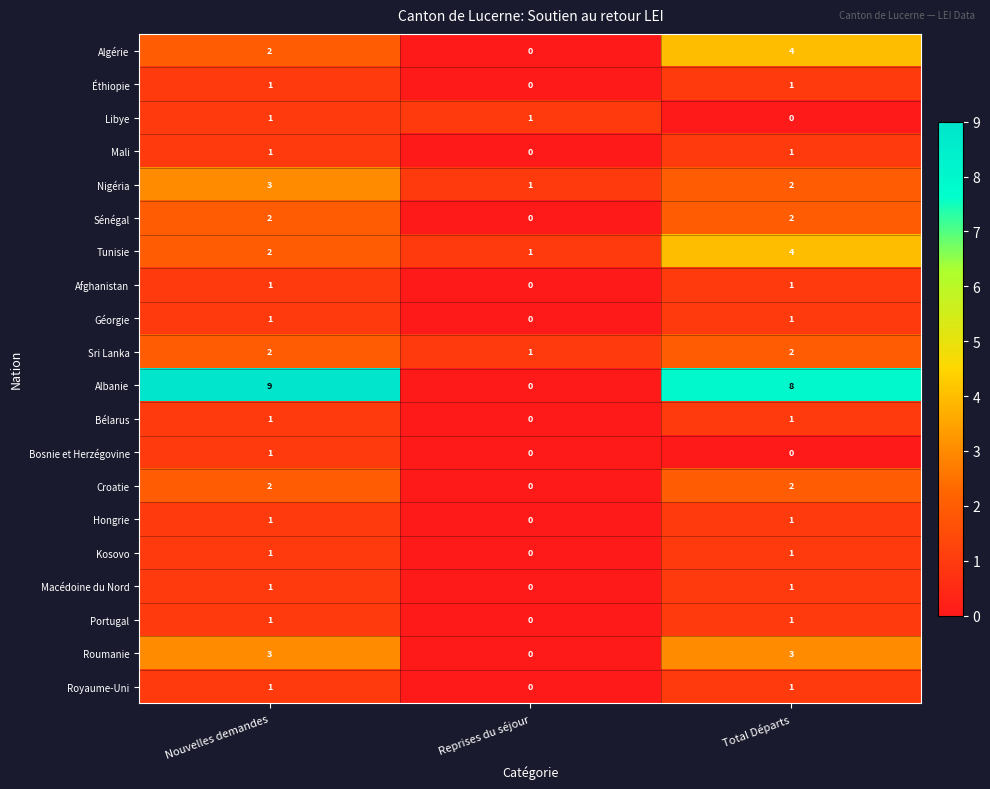

Which series has the largest range (max minus min)?

Albanie